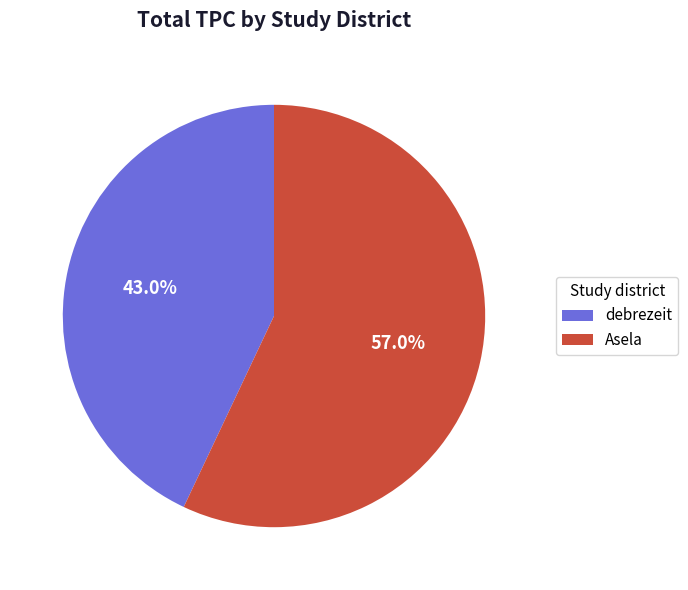

Does Asela account for over 50% of the chart?

Yes